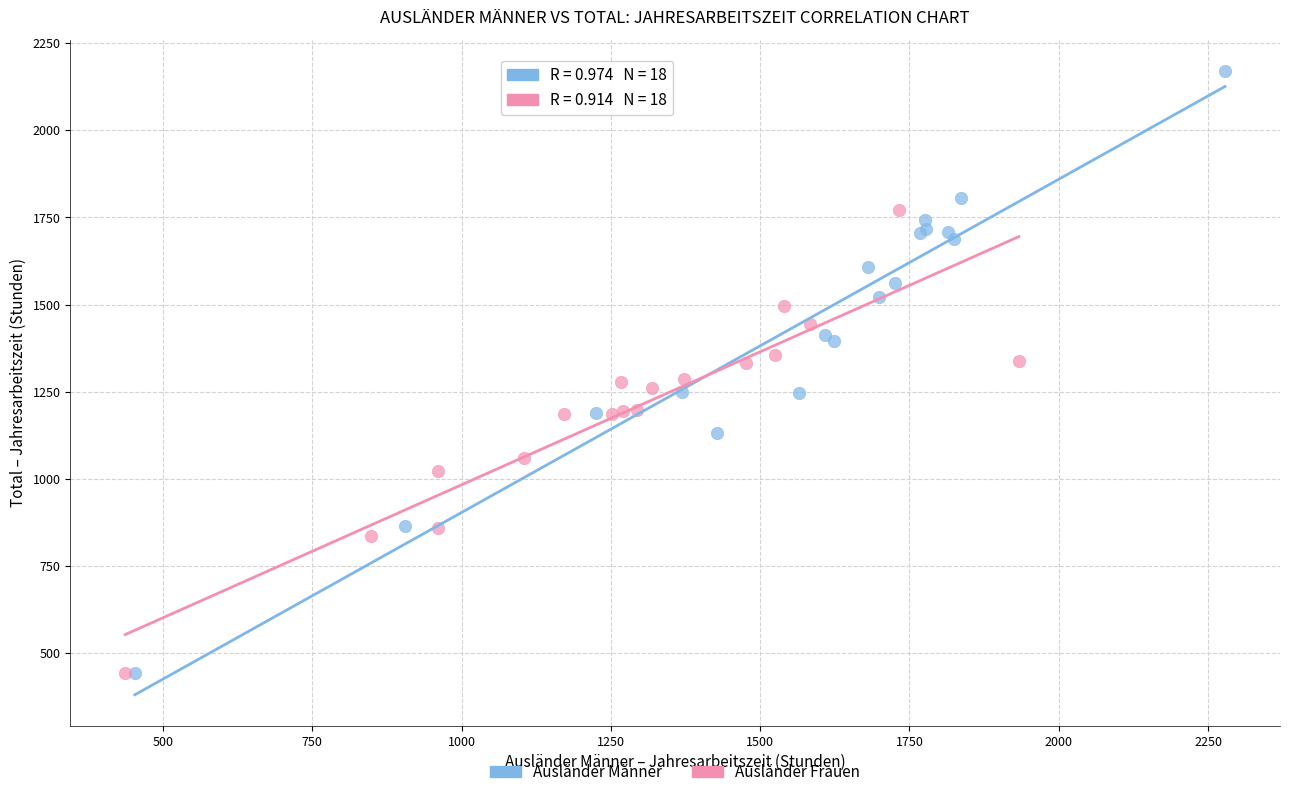

Which series has the widest spread of Y values?

Ausländer Männer